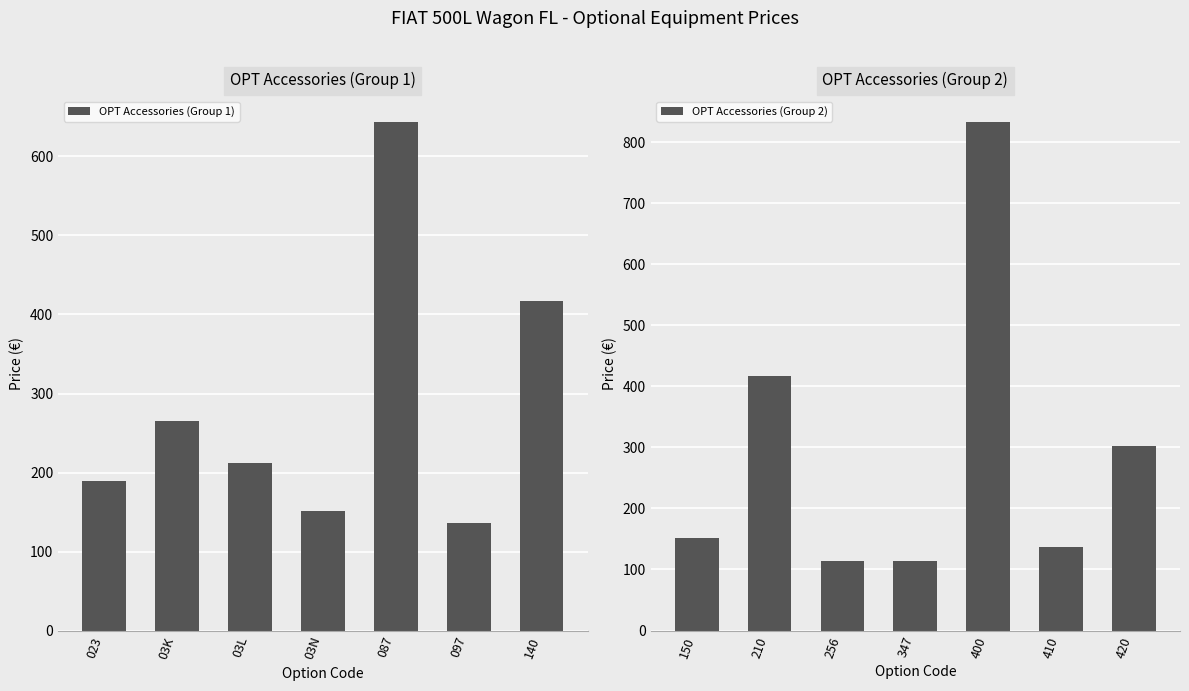

What is the sum of the OPT Accessories (Group 1) values at 023 and 097?

325.8